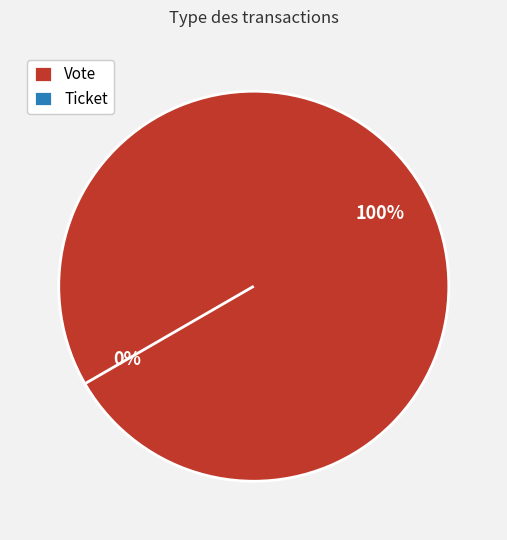

To the nearest percent, what portion does Vote represent?

100%